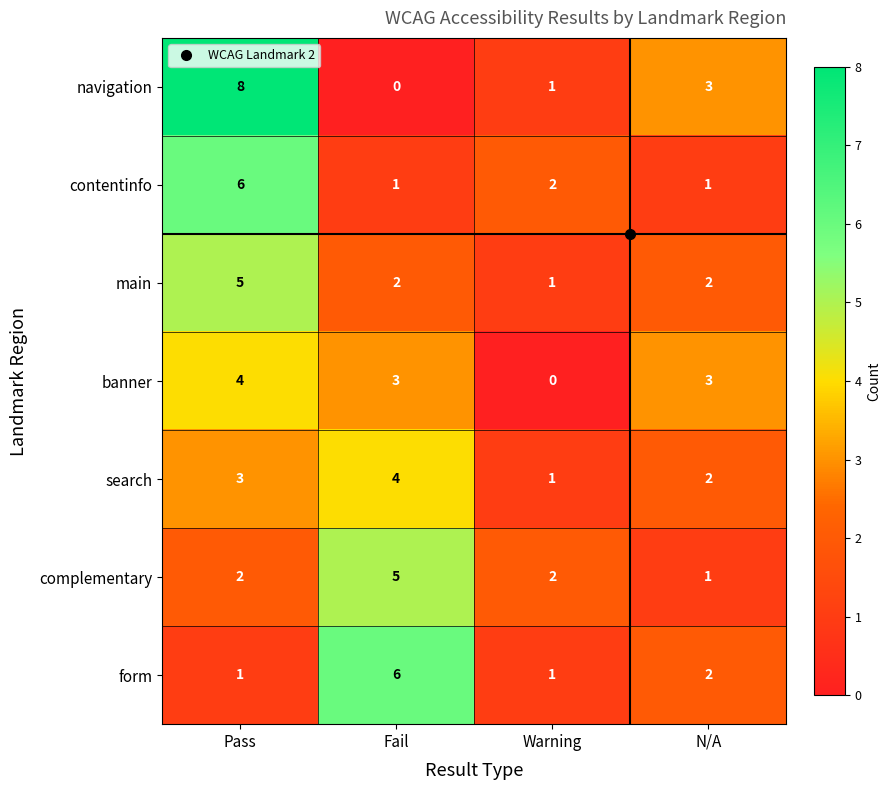

The contentinfo series shows 0 at Warning. True or false?

False